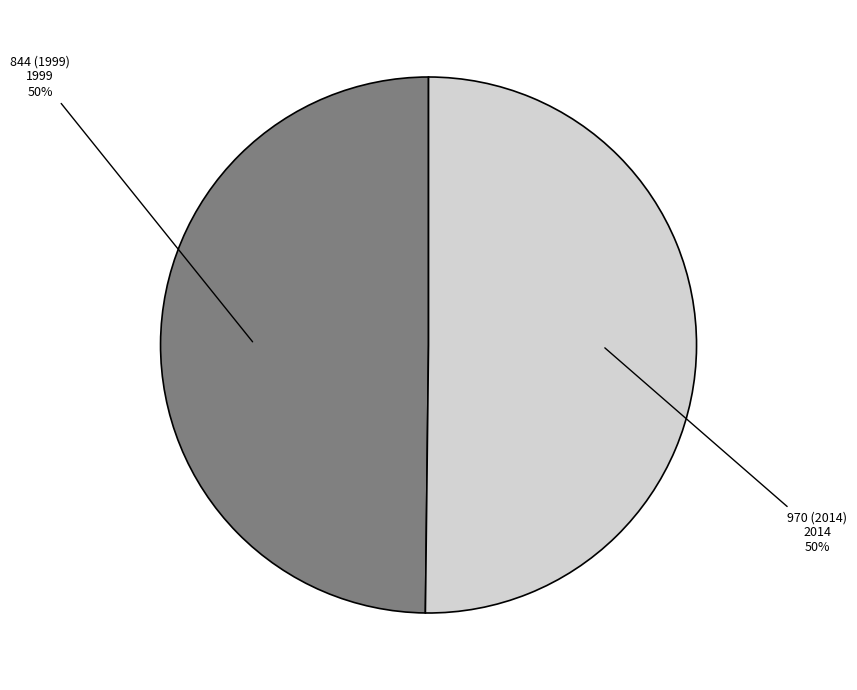

To the nearest percent, what is the average slice percentage?

50%